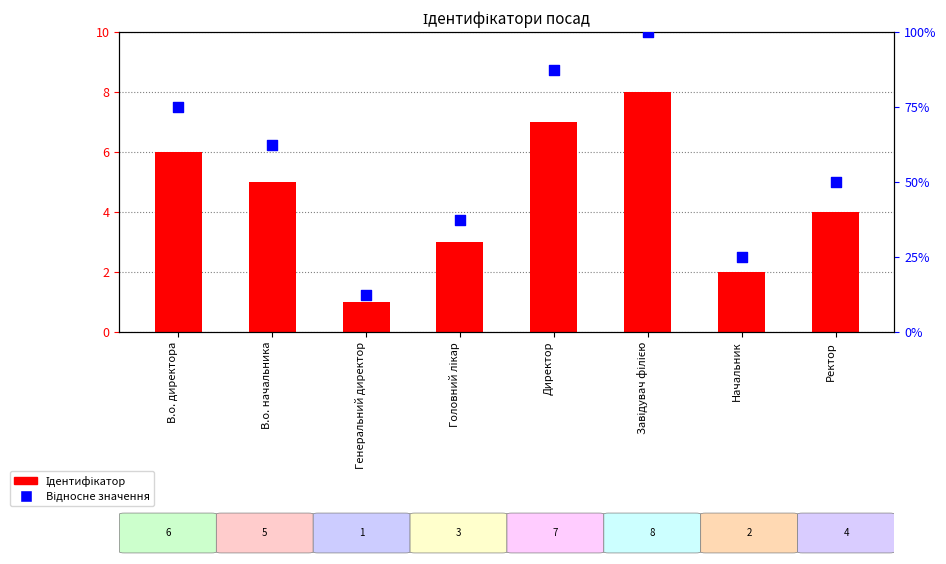

What are all the series names shown in the legend?

Ідентифікатор, Відносне значення